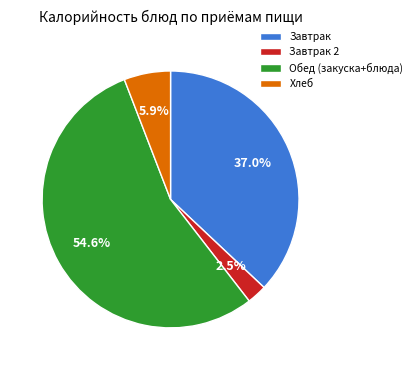

Is the sum of Хлеб and Обед (закуска+блюда) greater than half?

Yes